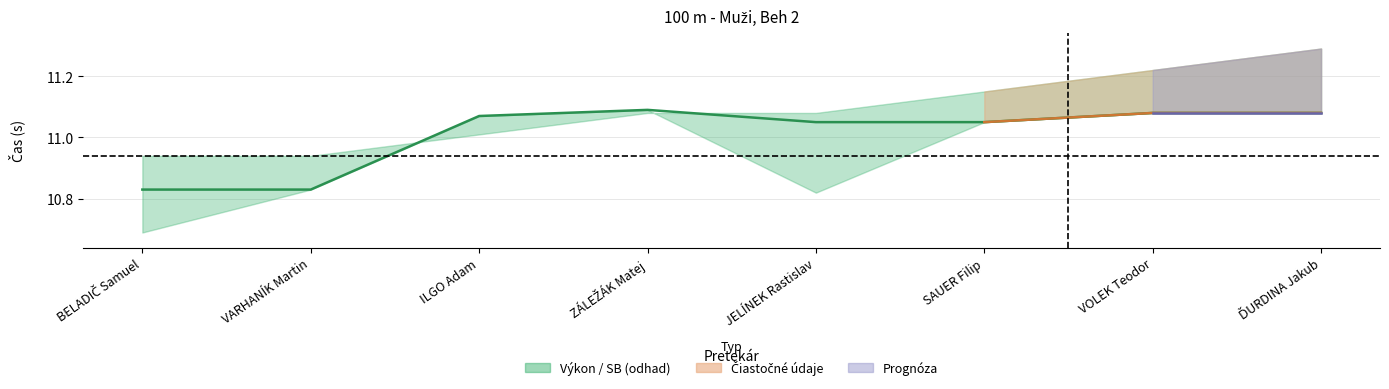

What is the label of the 7th point from the right?

VARHANÍK Martin